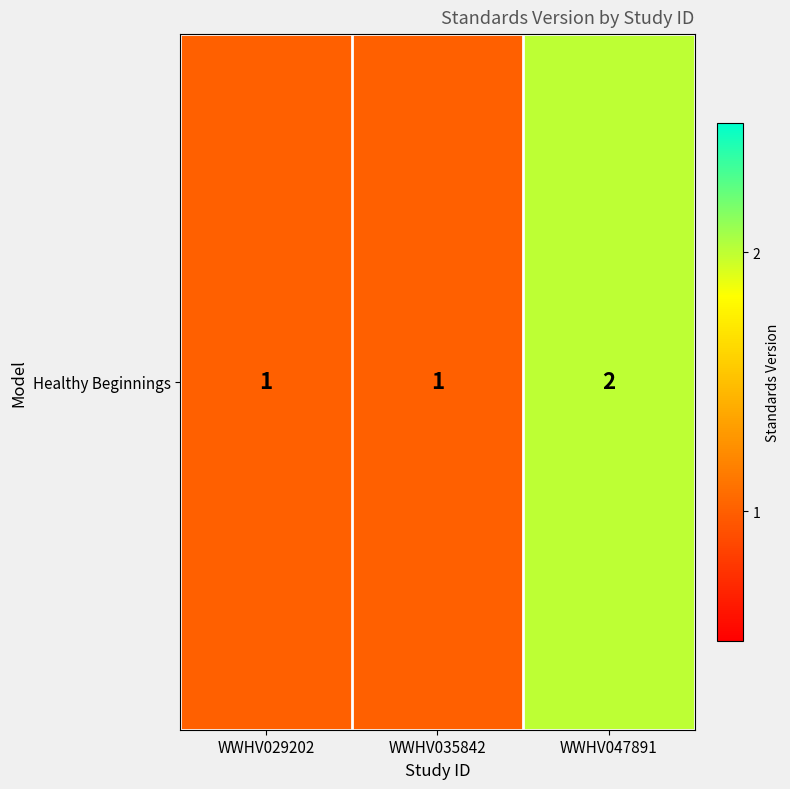

The value at WWHV035842 is 1. True or false?

True